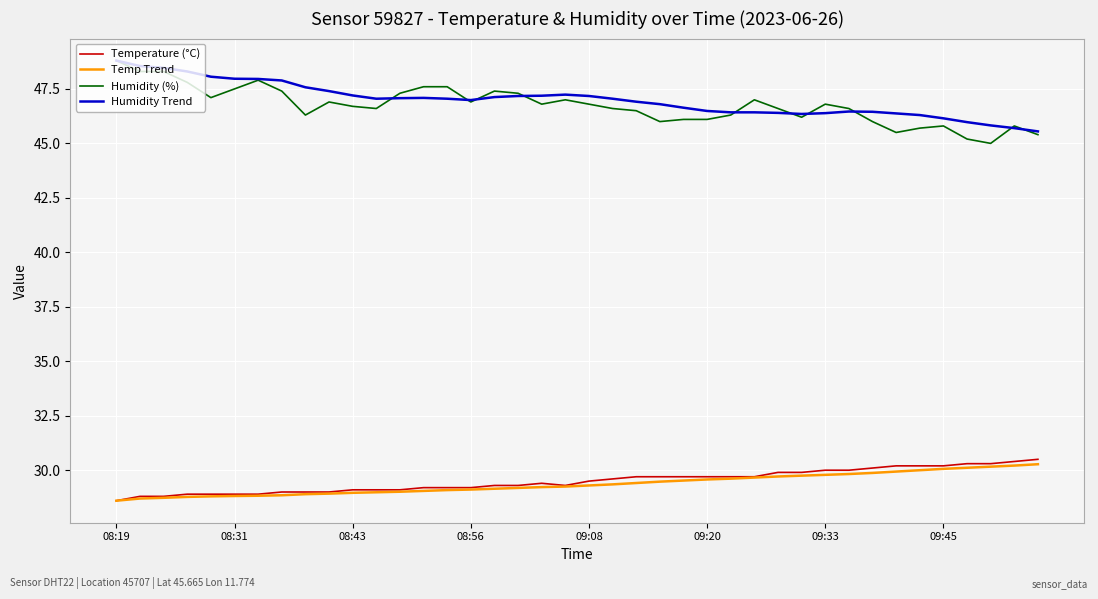

Which series has the largest range (max minus min)?

Humidity (%)